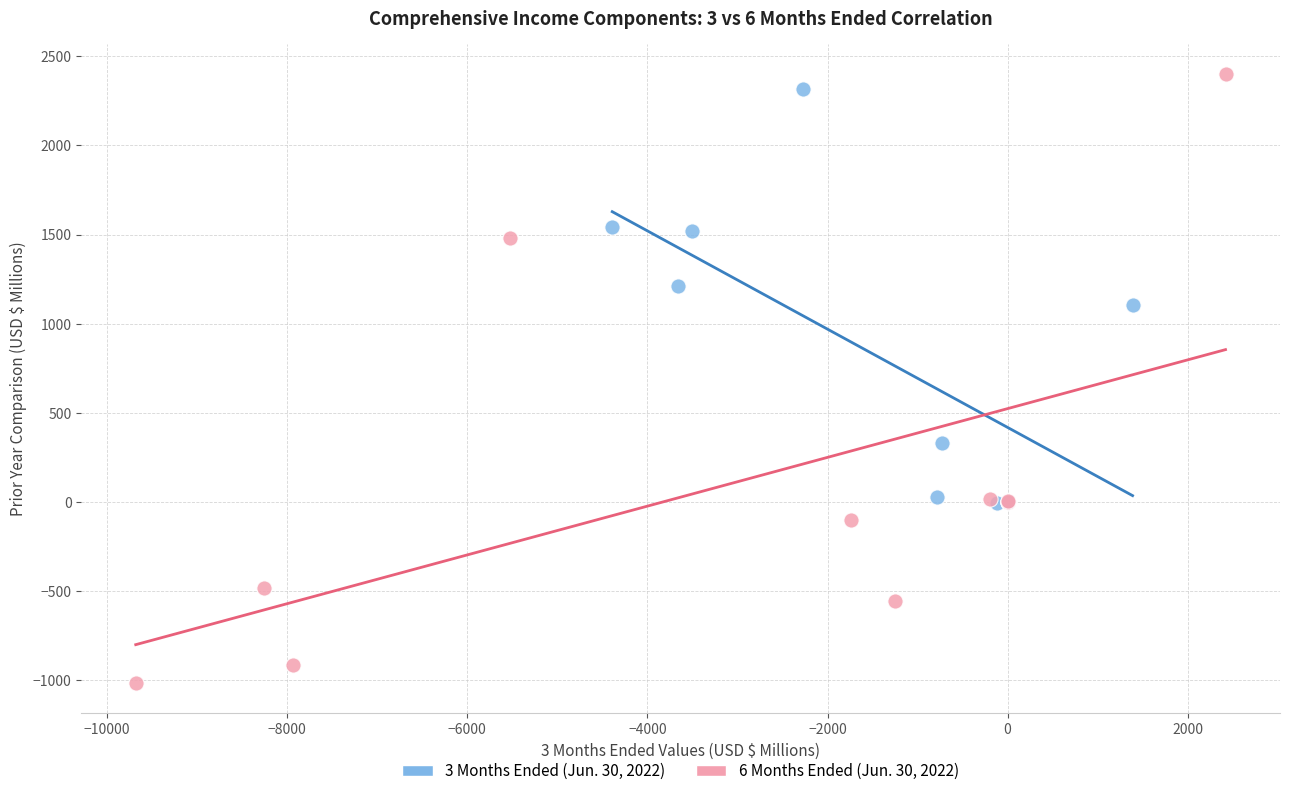

Which series contains the lowest Y value?

6 Months Ended (Jun. 30, 2022)